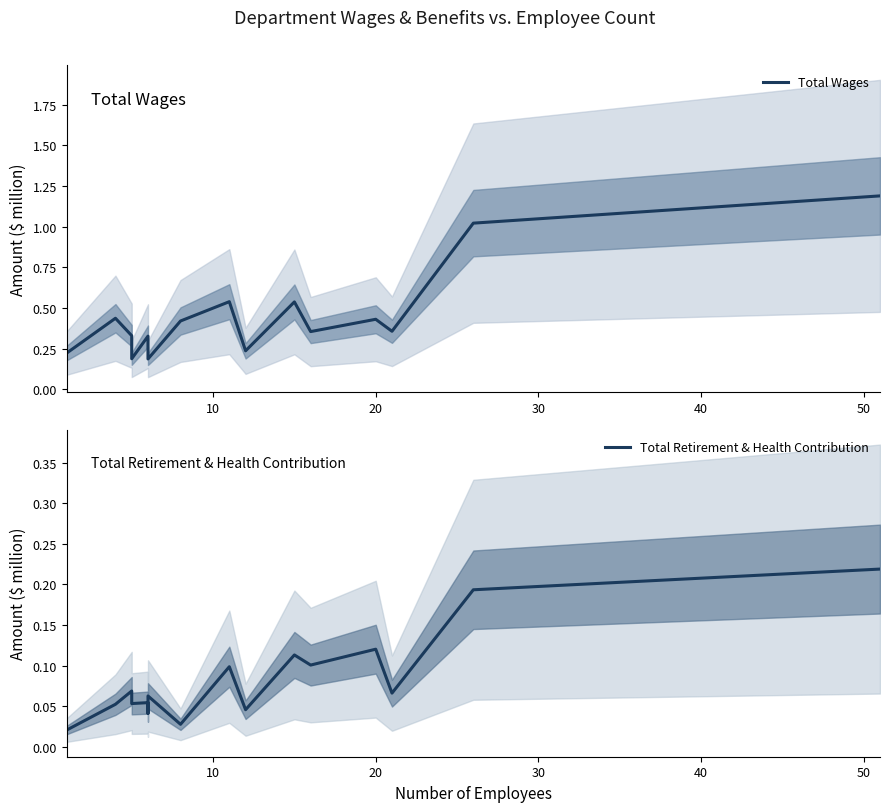

Which series has the largest range (max minus min)?

Total Wages